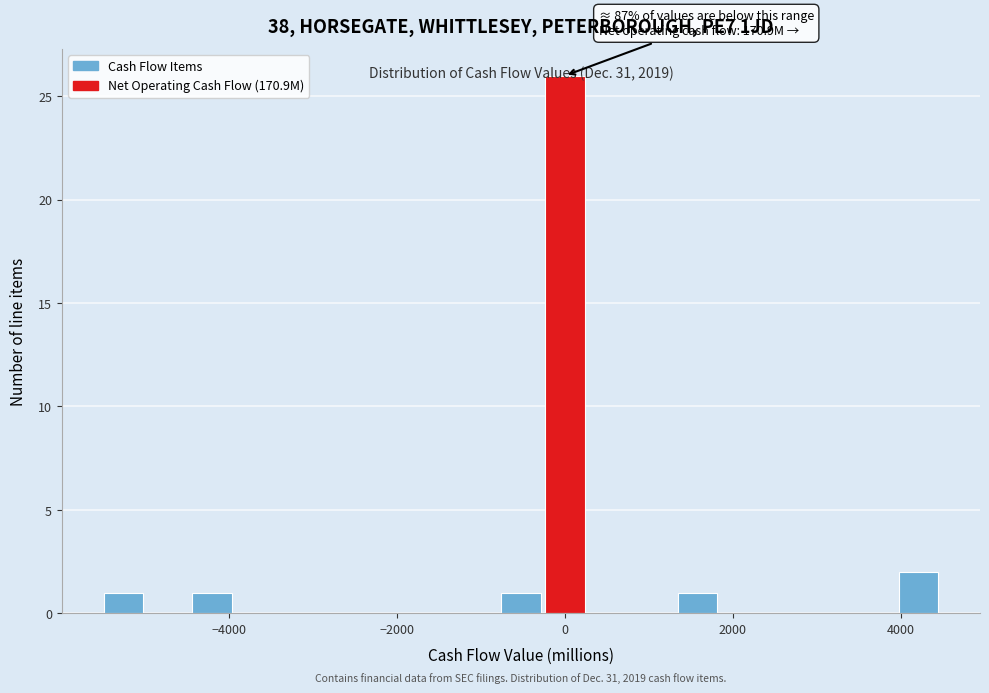

Around what value on the x-axis is the tallest bar? Give the approximate position of its centre, as read against the axis.

0